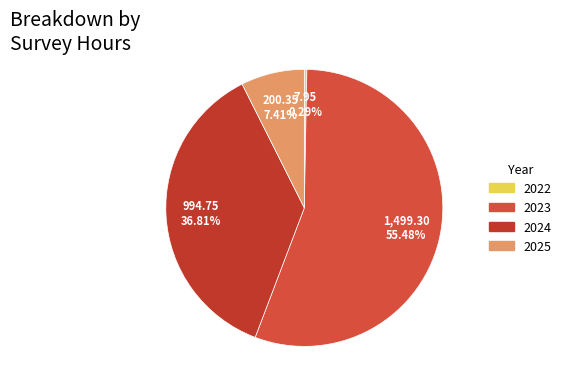

To the nearest percent, what portion does 2024 represent?

37%